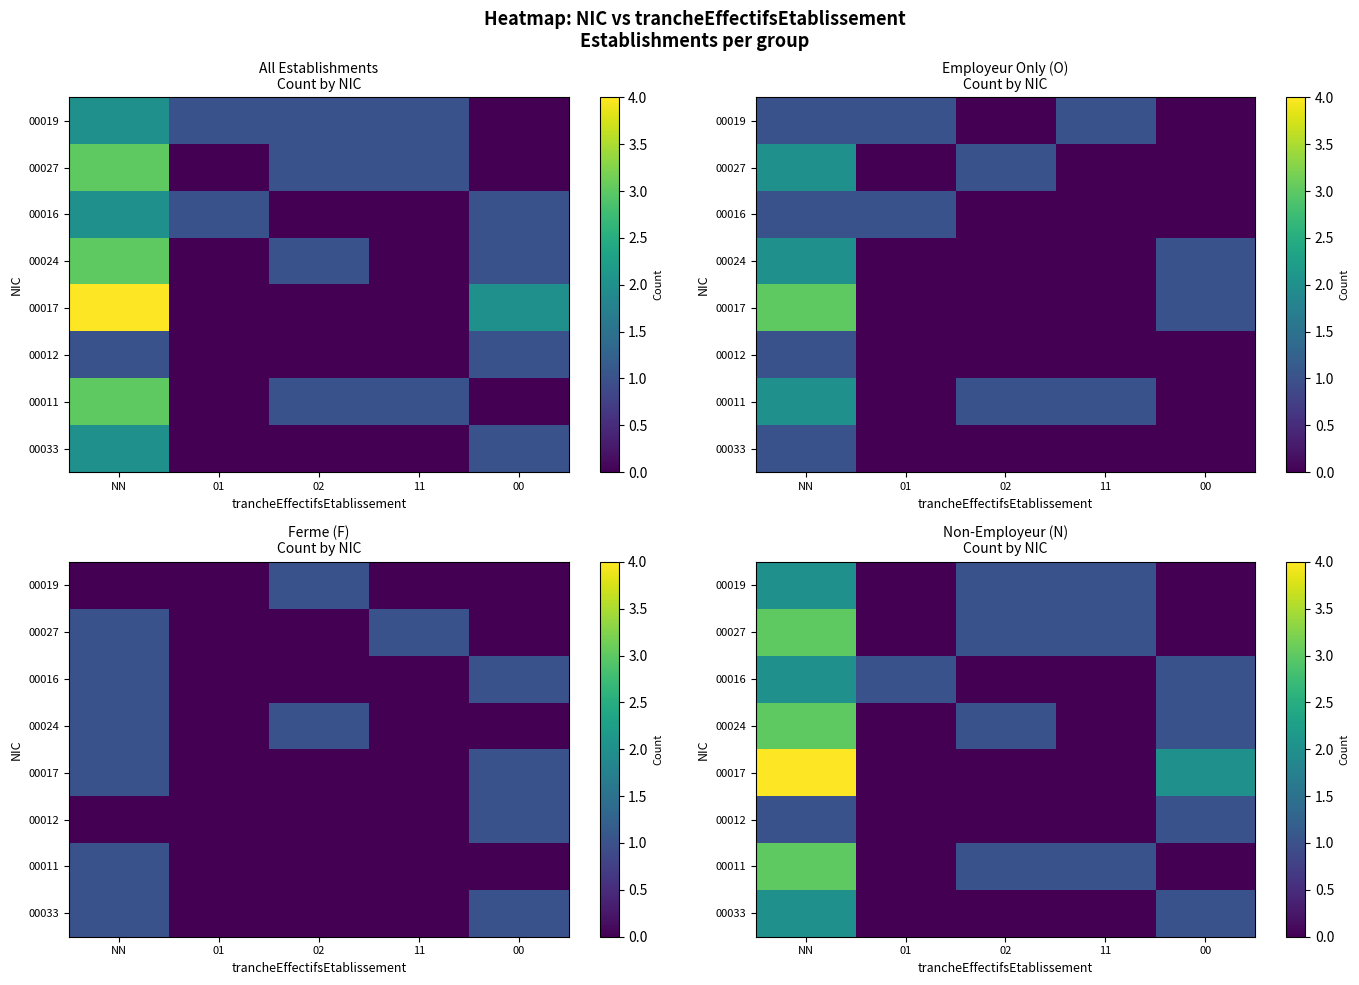

At which category is the sum across all series the highest?

NN